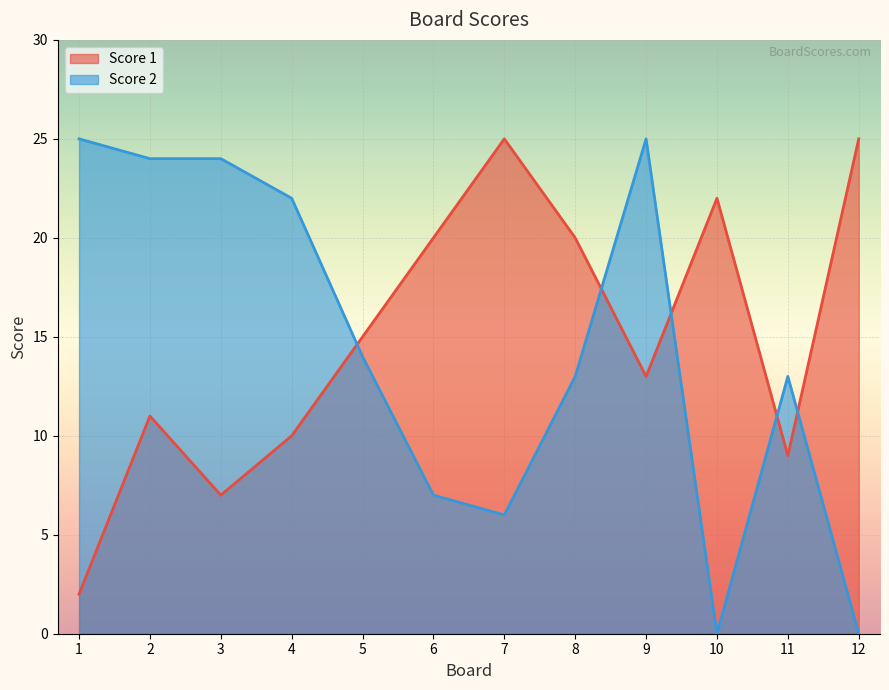

What are all the series names shown in the legend?

Score 1, Score 2